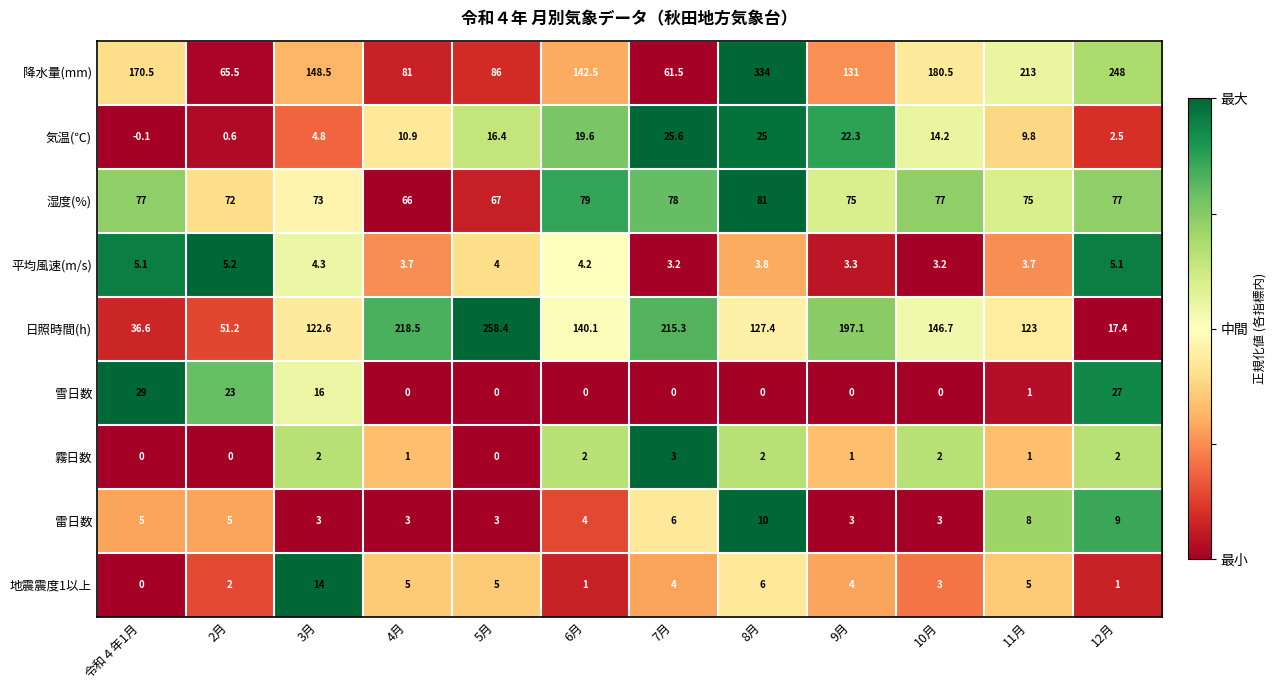

Is it true that 湿度(%) equals 79.0 at 6月?

True